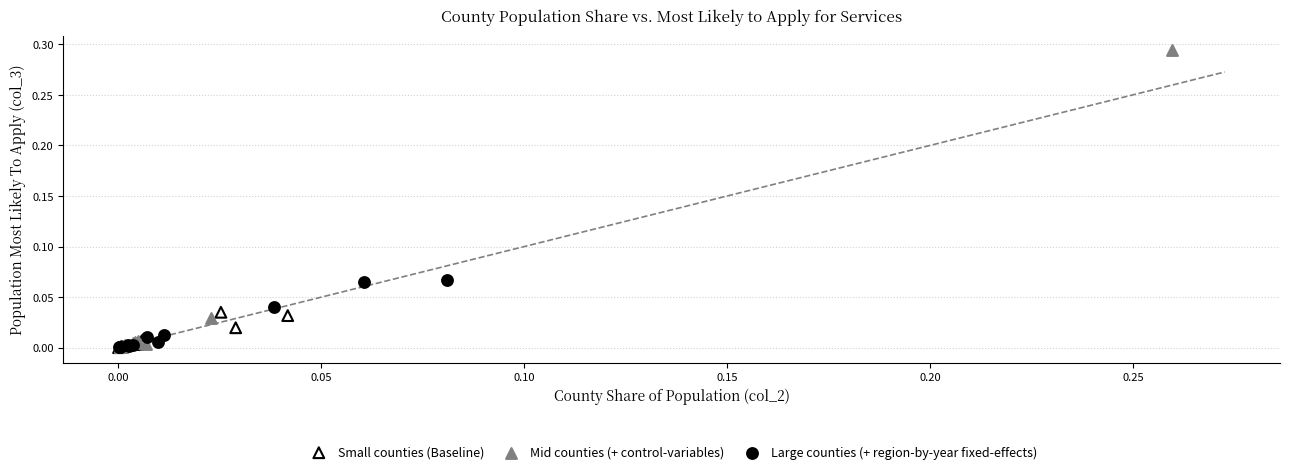

Which series has the widest spread of Y values?

Mid counties (+ control-variables)